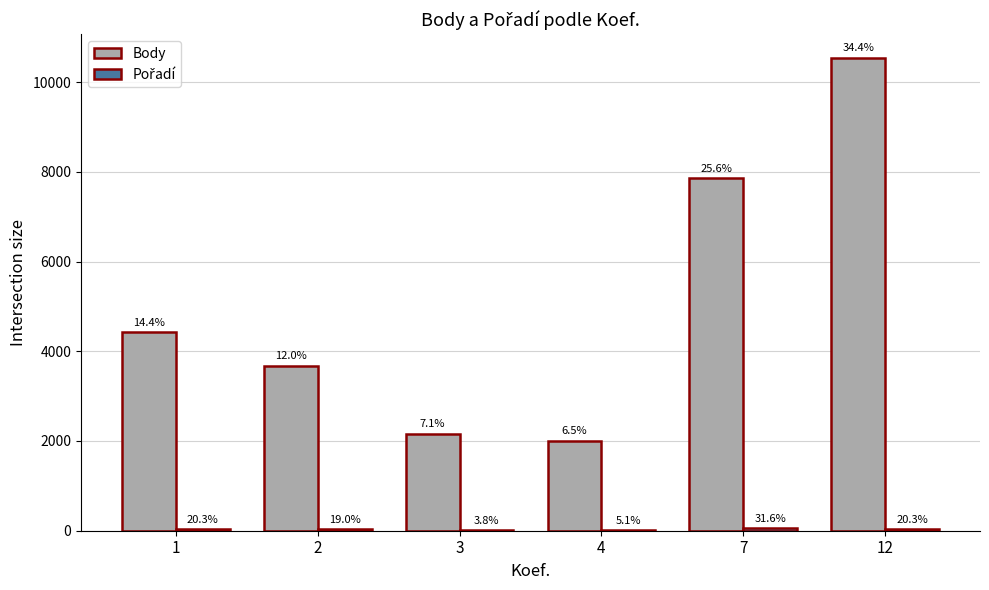

Which series has the largest range (max minus min)?

Body